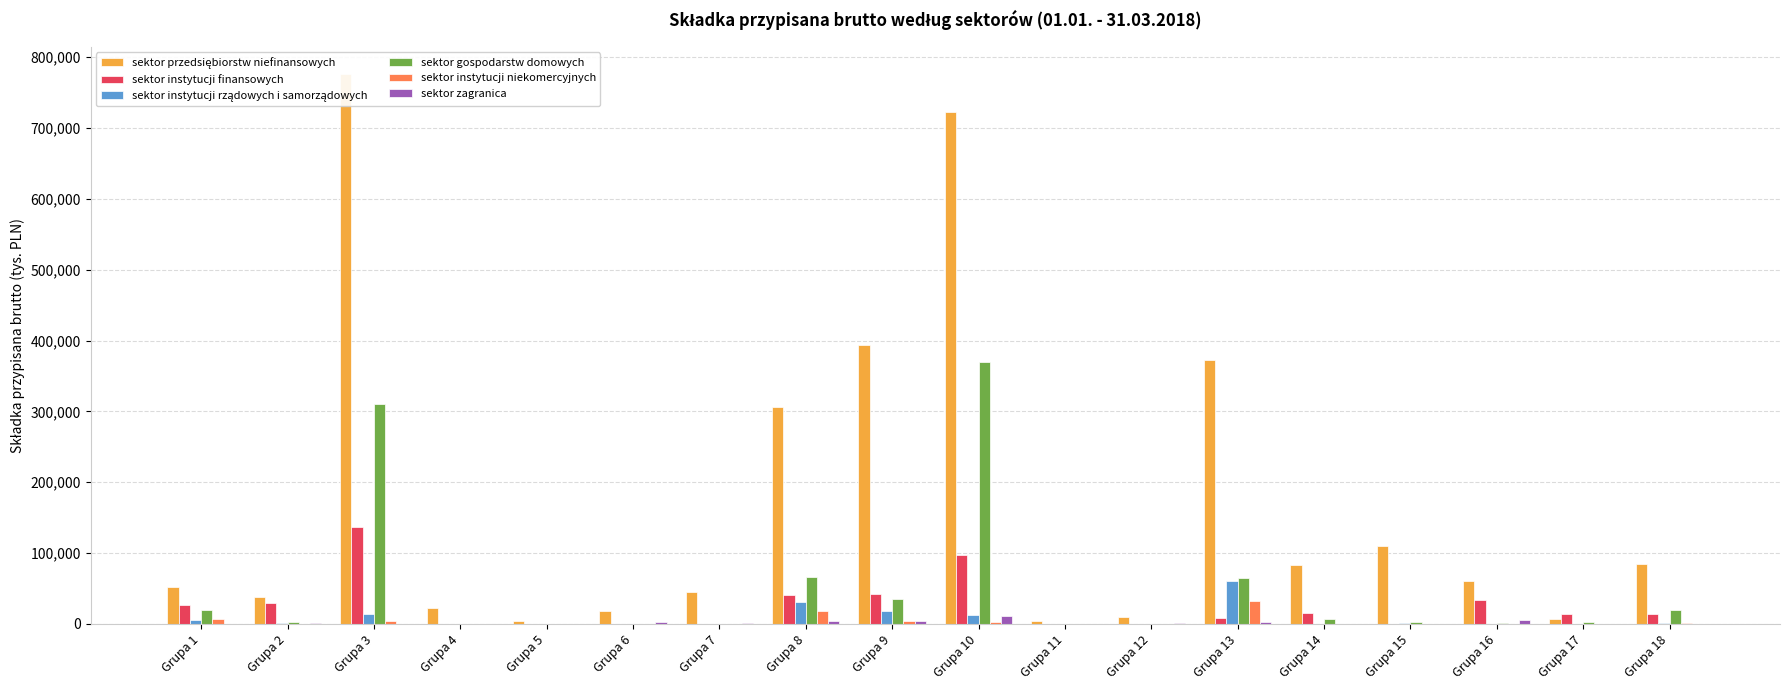

Rank the series by their maximum value, from highest to lowest.

sektor przedsiębiorstw niefinansowych, sektor gospodarstw domowych, sektor instytucji finansowych, sektor instytucji rządowych i samorządowych, sektor instytucji niekomercyjnych, sektor zagranica